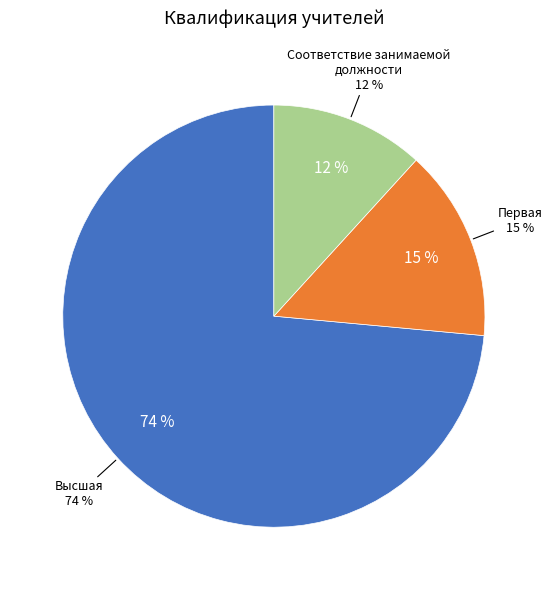

Does Соответствие занимаемой должности account for over 50% of the chart?

No